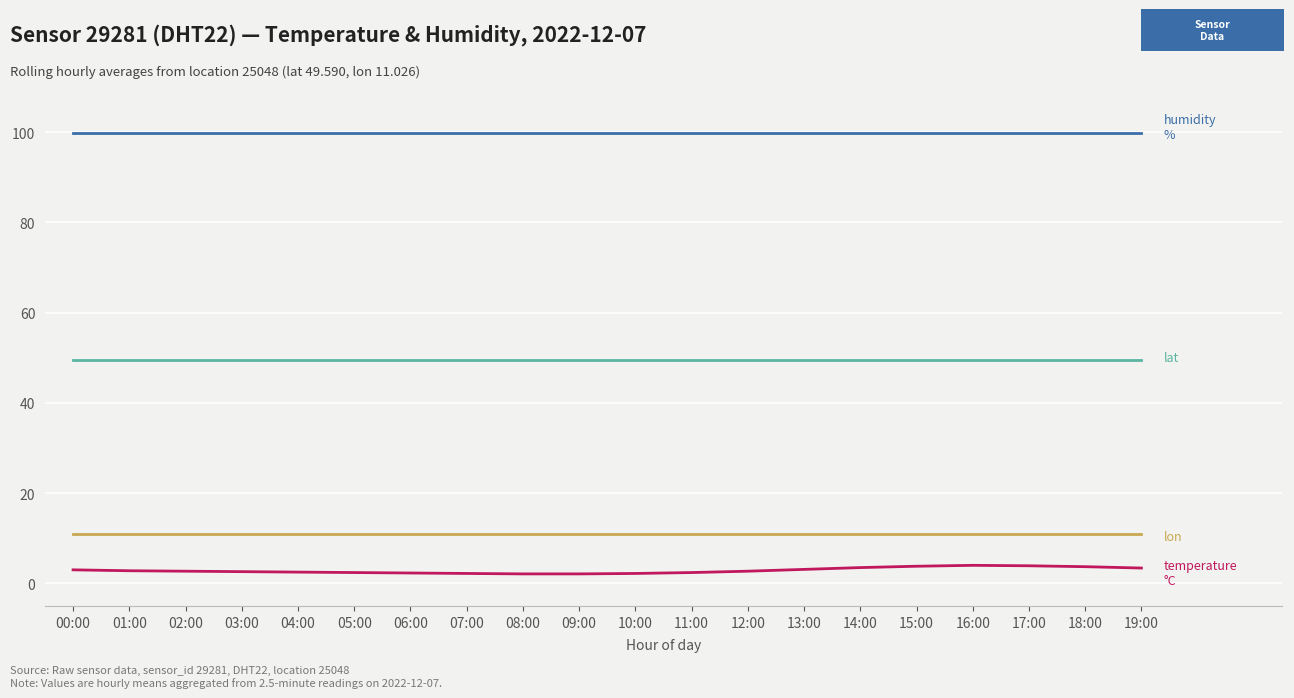

What is the total value across all series at 17:00?

164.4